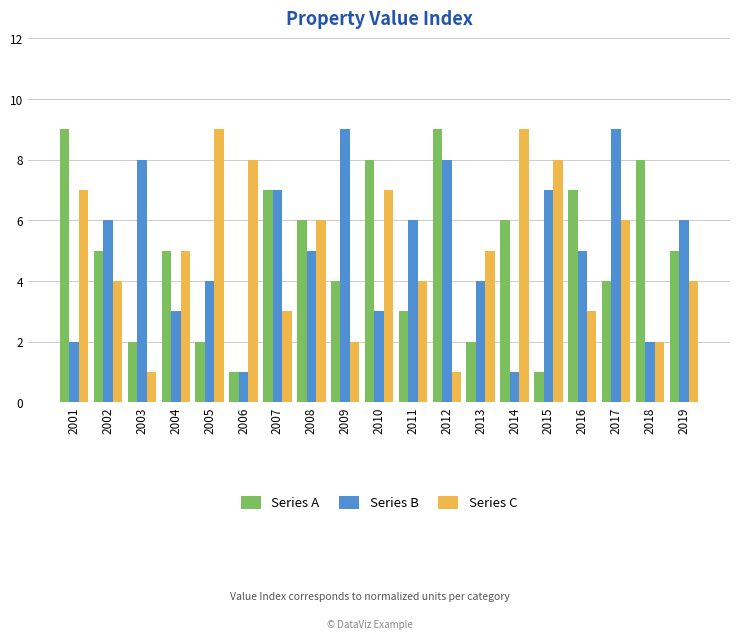

Reading left to right, transcribe all the data shown in this chart.

Series A: 2001=9	2002=5	2003=2	2004=5	2005=2	2006=1	2007=7	2008=6	2009=4	2010=8	2011=3	2012=9	2013=2	2014=6	2015=1	2016=7	2017=4	2018=8	2019=5
Series B: 2001=2	2002=6	2003=8	2004=3	2005=4	2006=1	2007=7	2008=5	2009=9	2010=3	2011=6	2012=8	2013=4	2014=1	2015=7	2016=5	2017=9	2018=2	2019=6
Series C: 2001=7	2002=4	2003=1	2004=5	2005=9	2006=8	2007=3	2008=6	2009=2	2010=7	2011=4	2012=1	2013=5	2014=9	2015=8	2016=3	2017=6	2018=2	2019=4